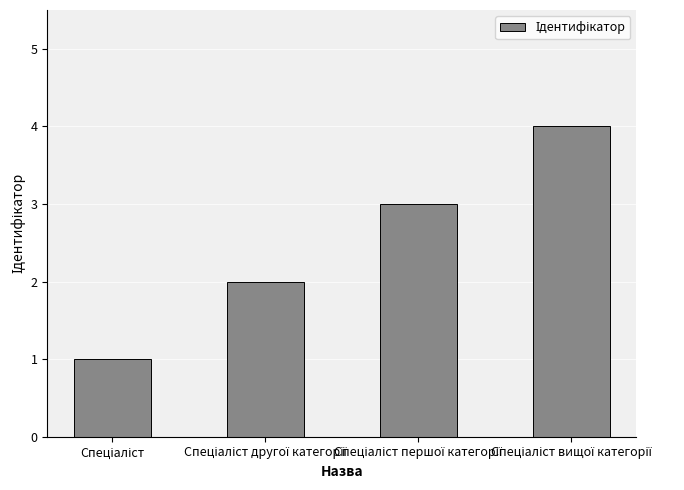

What is the maximum value shown in the chart?

4